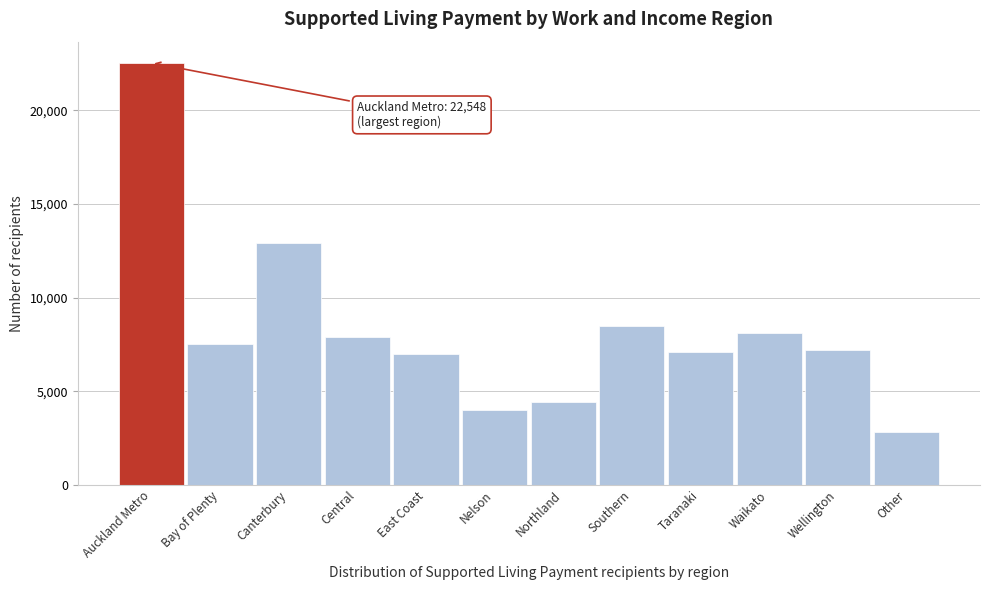

Reading left to right, what are all the values shown in this chart?

22548	7530	12942	7914	6966	4002	4449	8484	7092	8094	7221	2799